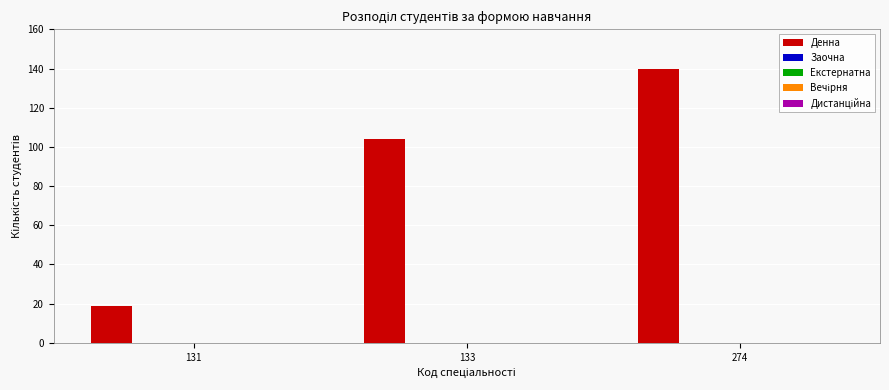

What is the sum of all values?

263